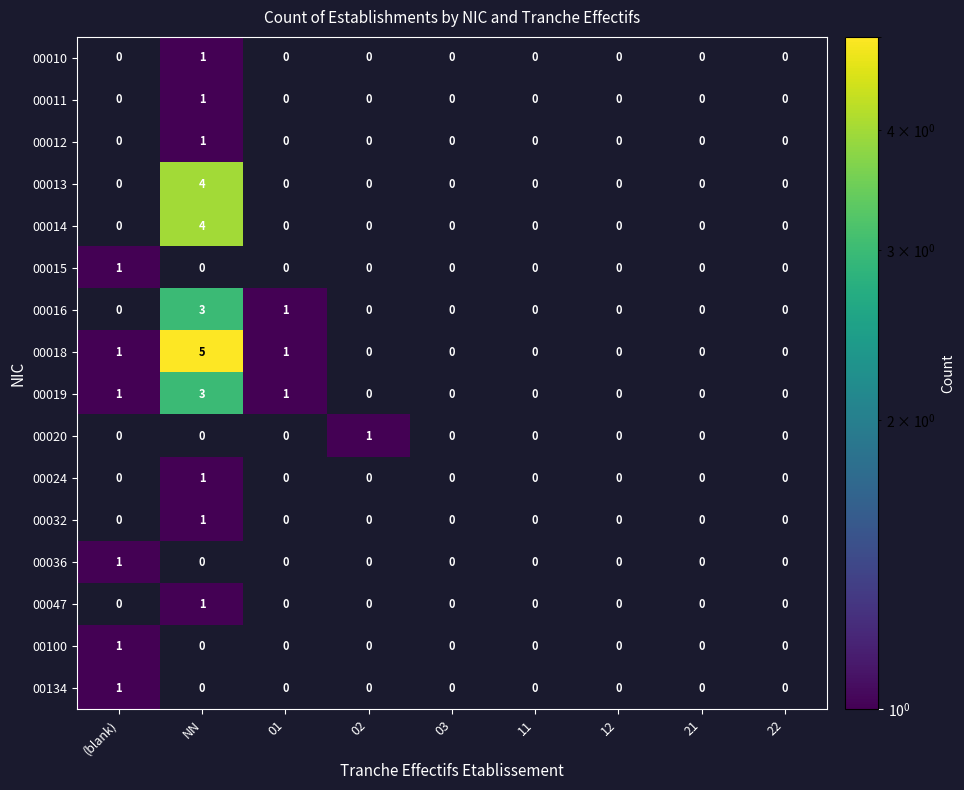

Which series has the largest range (max minus min)?

00018